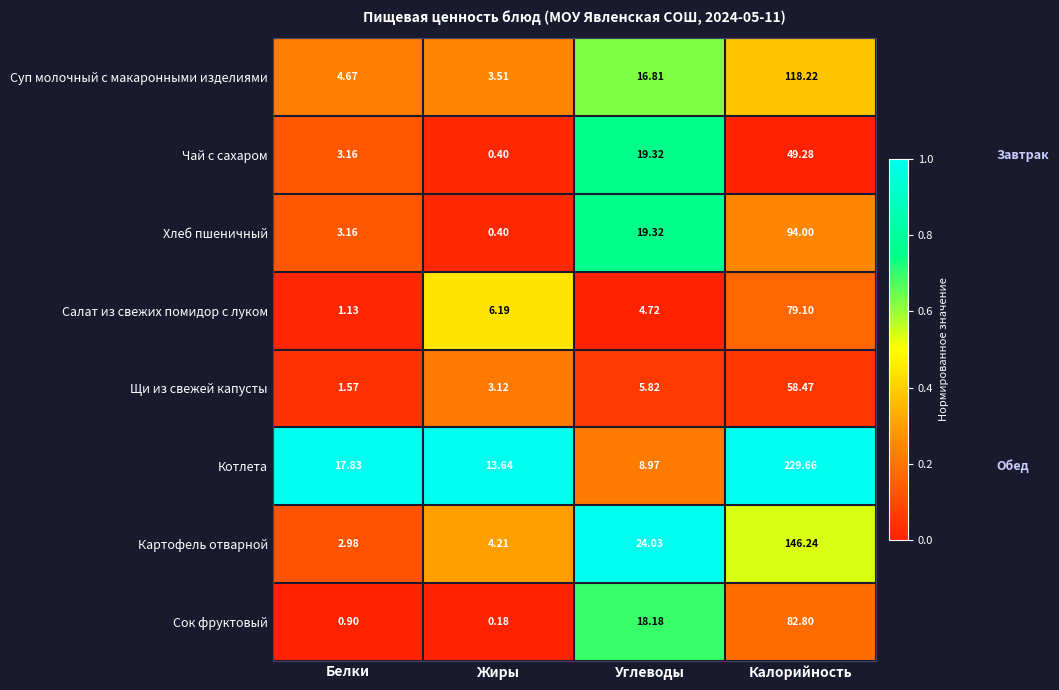

How many series are shown in this chart?

8